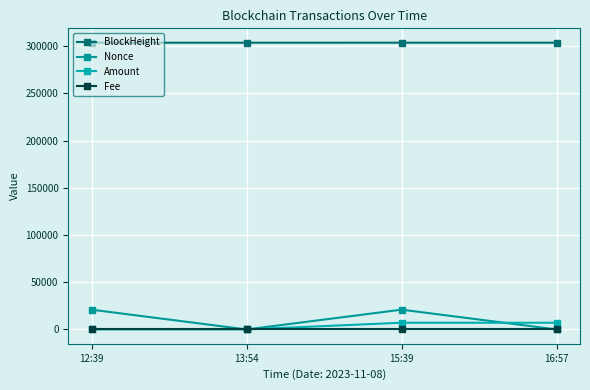

Count the number of categories in the chart.

4